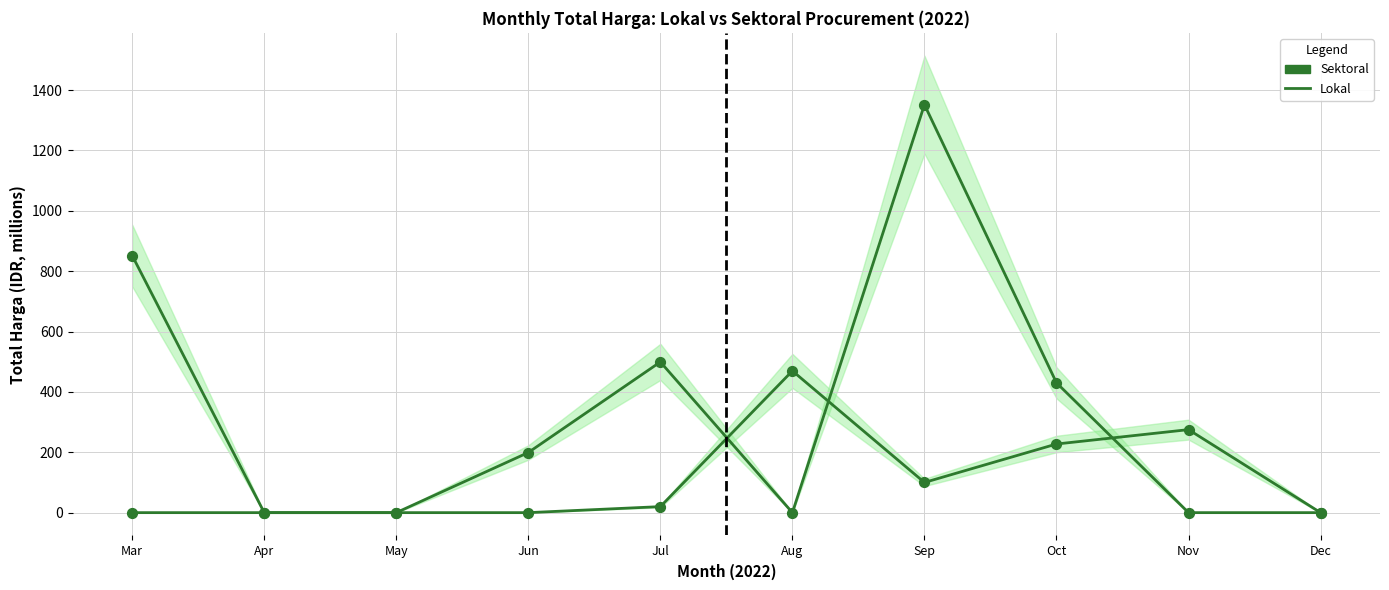

What is the total value across all series at Aug?

469.6